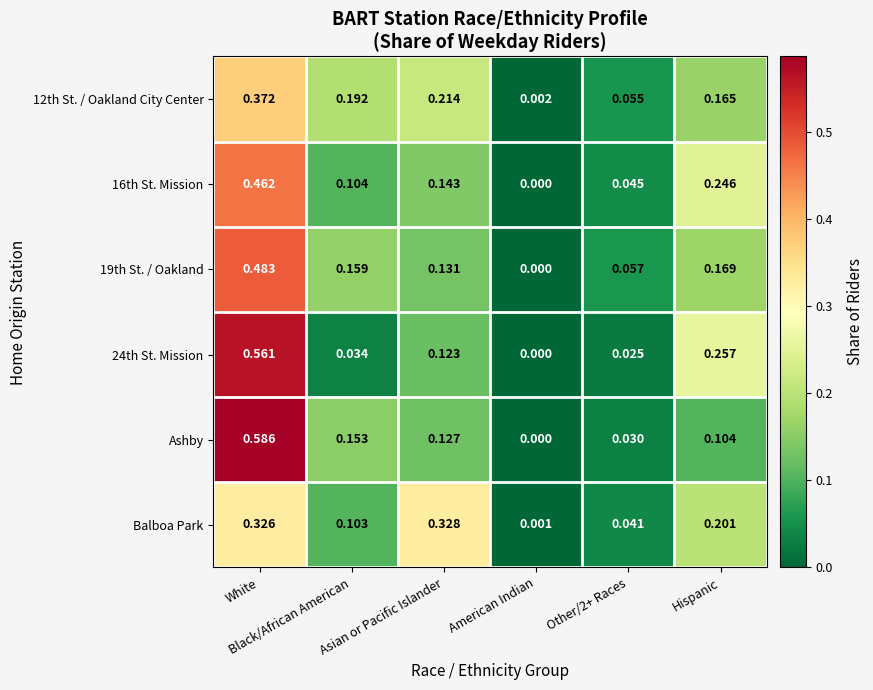

Which series has the largest range (max minus min)?

Ashby